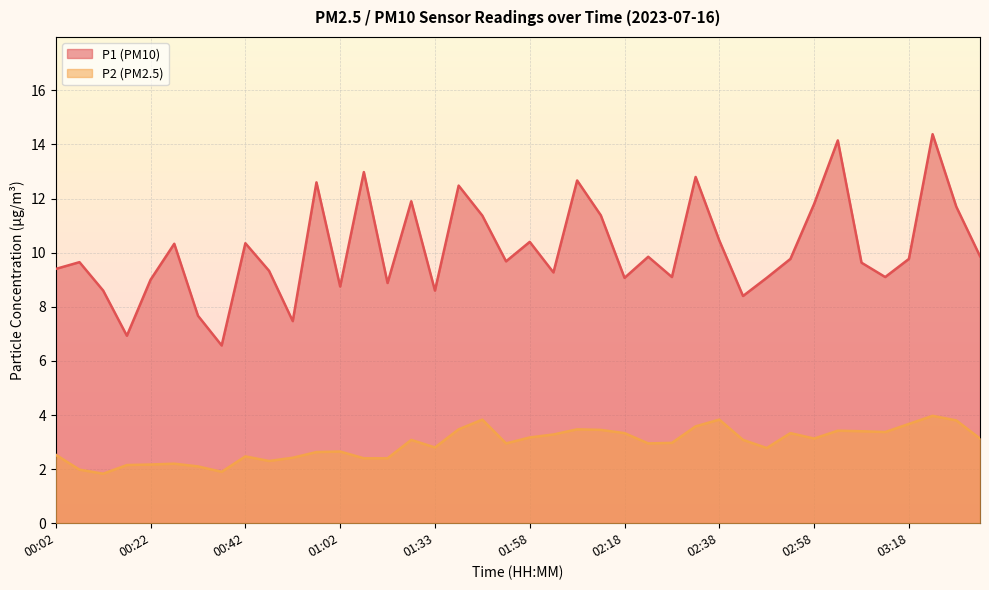

At which label is P1 closest to 10?

03:33